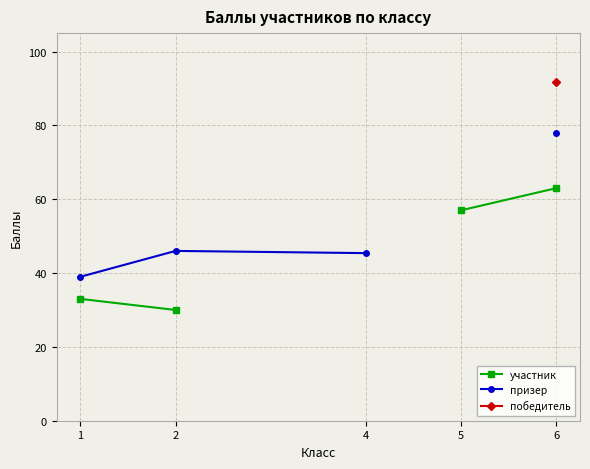

Does the chart have visible grid lines?

Yes